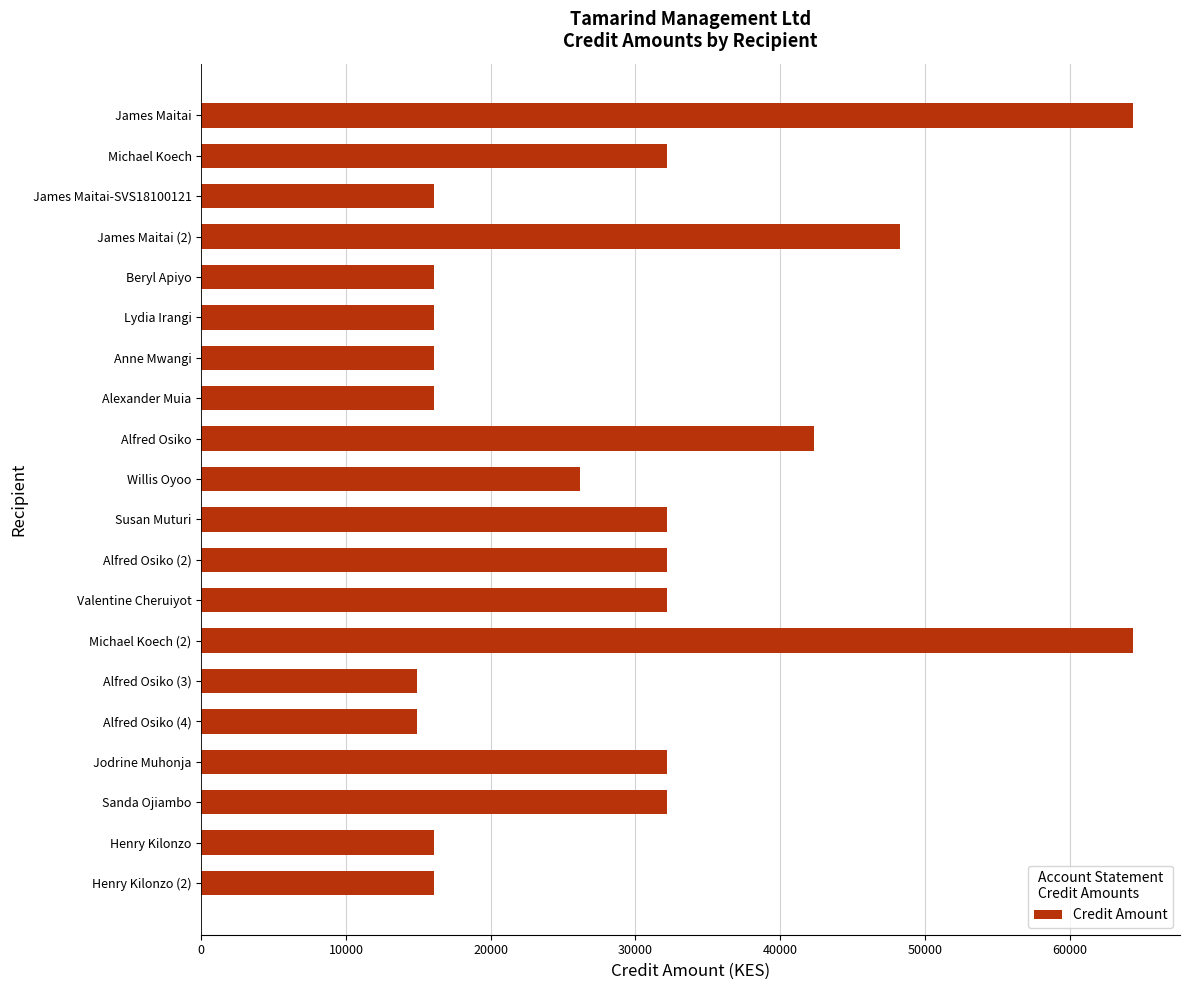

What is the value of the 5th bar from the top?

16100